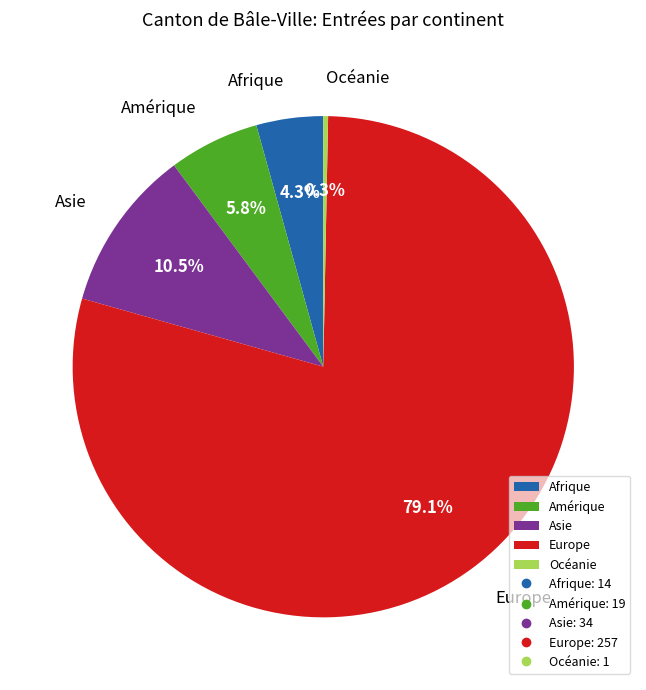

Count the number of slices in the pie.

5